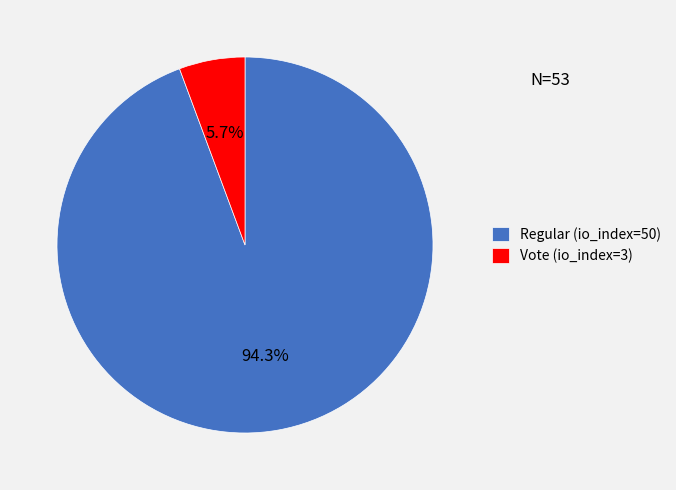

Does any single category account for the majority?

Yes